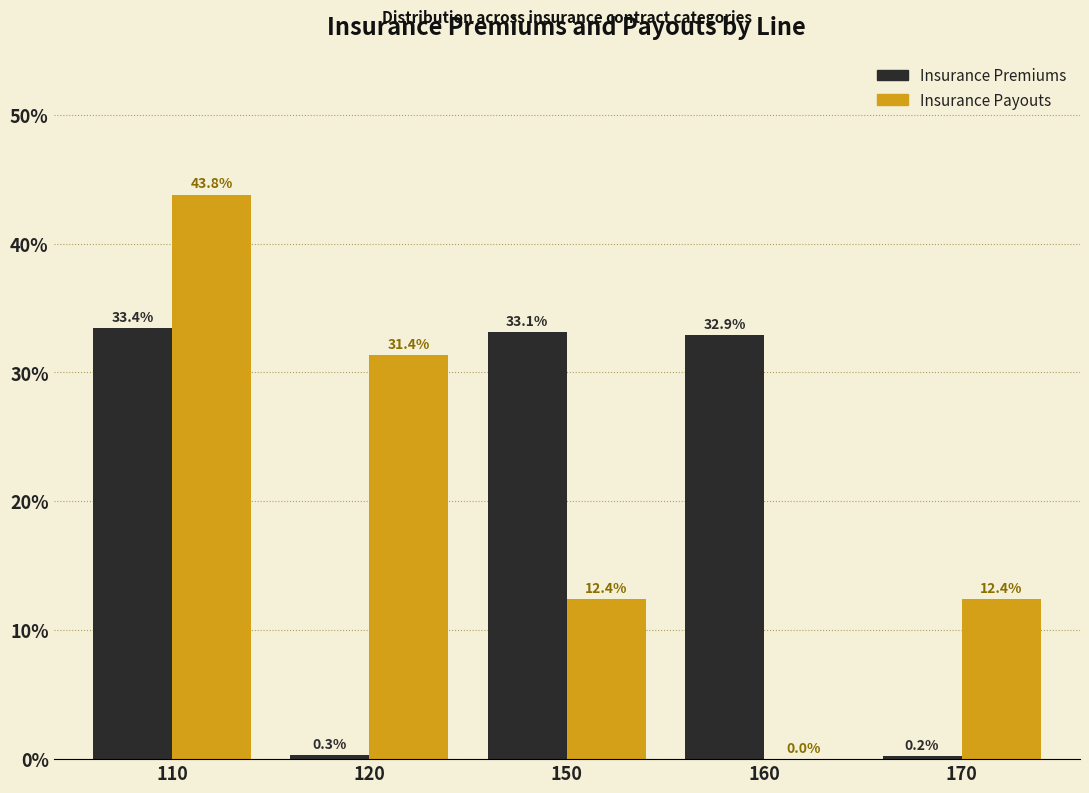

Reading right to left, transcribe all the data shown in this chart.

Insurance Premiums: 170=0.2	160=32.9	150=33.1	120=0.3	110=33.4
Insurance Payouts: 170=12.4	160=0.0	150=12.4	120=31.4	110=43.8